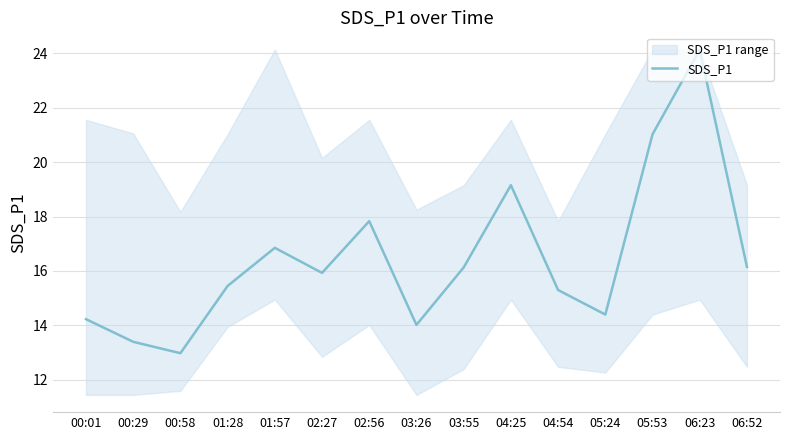

What is the difference between the values at 03:55 and 00:01?

1.9